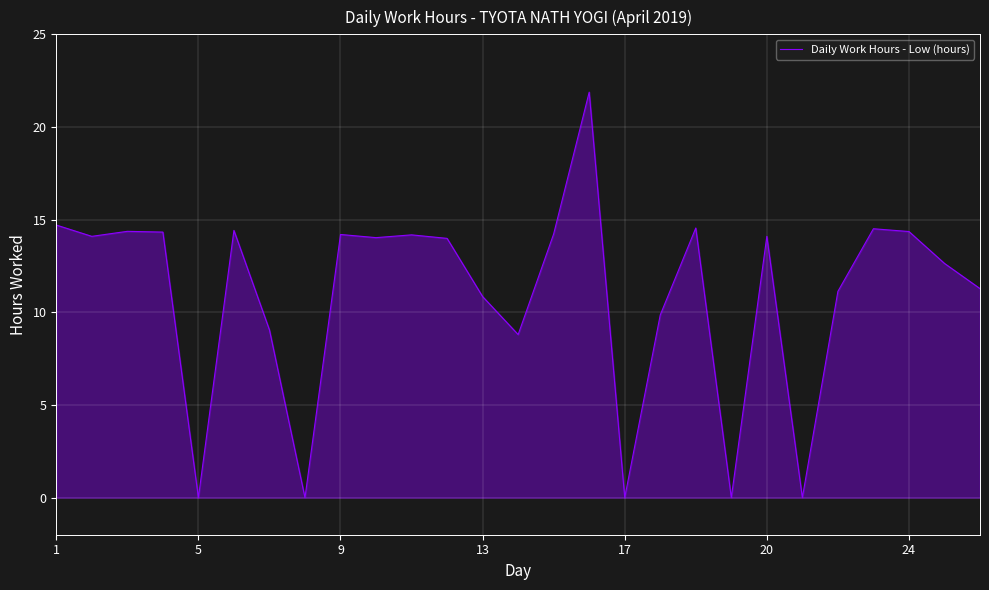

What is the maximum value shown in the chart?

21.9